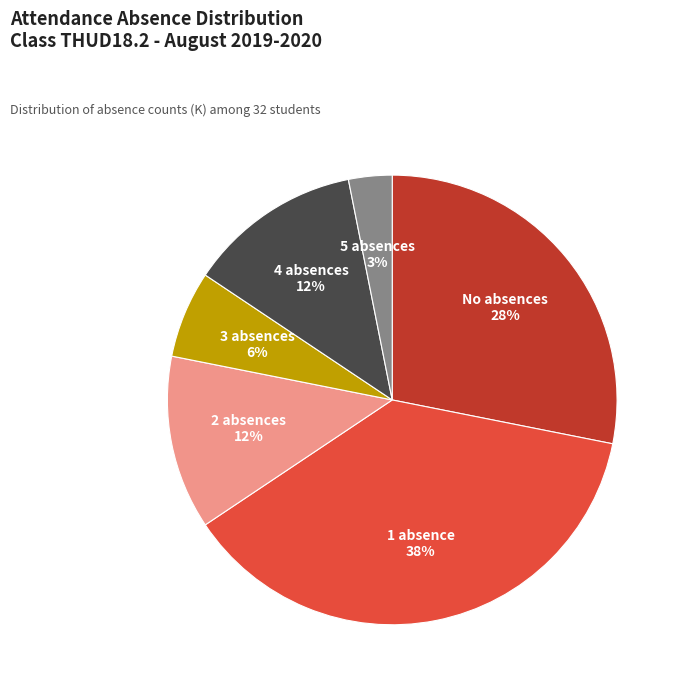

How many slices are in this pie chart?

6